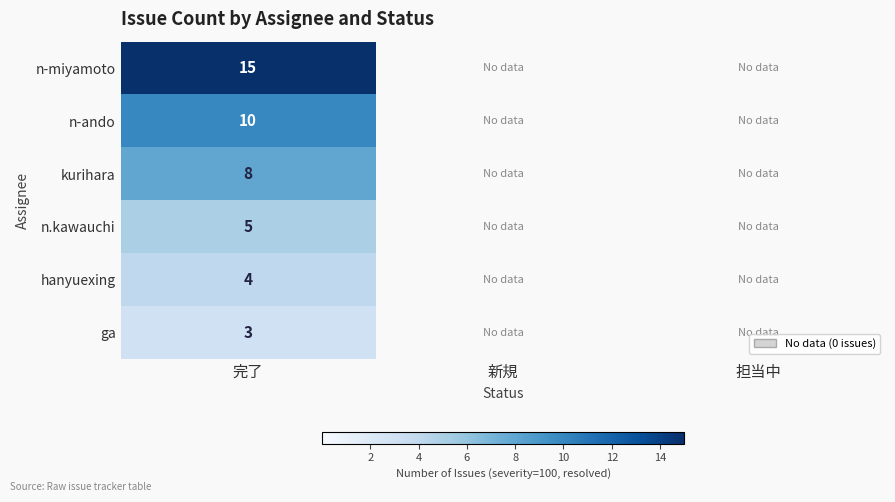

Which label corresponds to the largest value in the chart?

完了